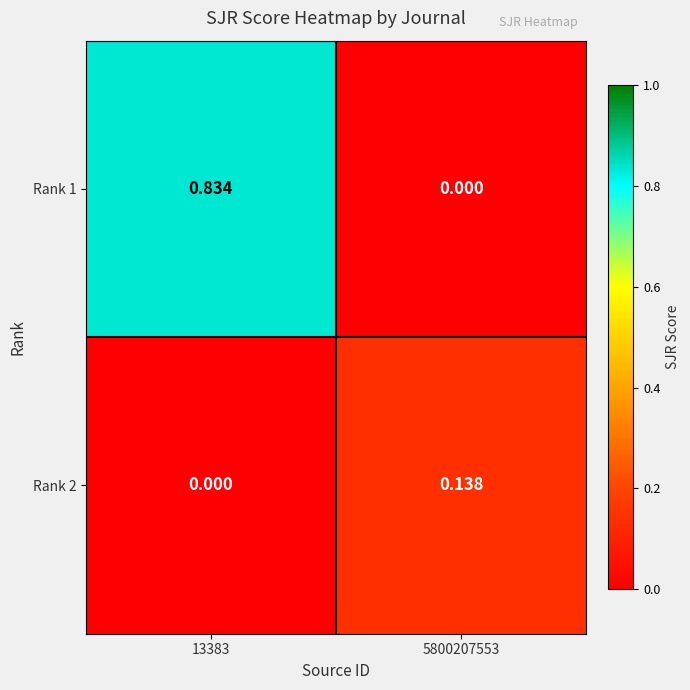

Reading right to left, list all the values displayed in this chart.

Rank 1: 5800207553=0.0	13383=0.8
Rank 2: 5800207553=0.1	13383=0.0